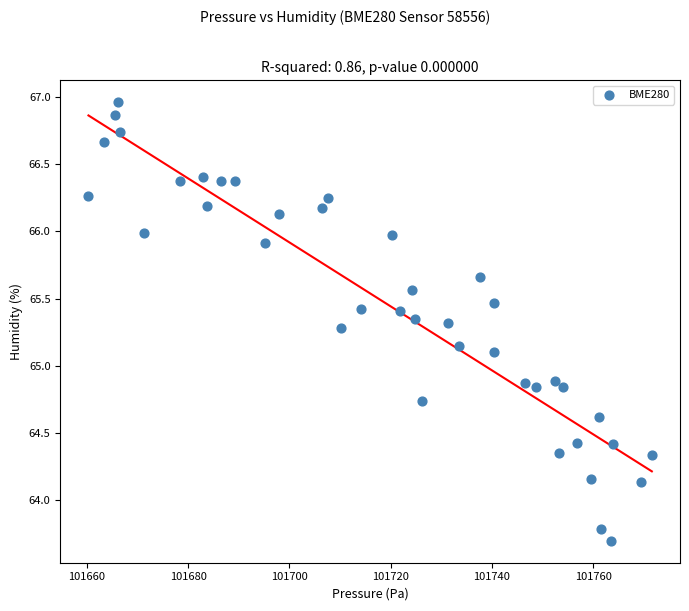

What is the range of X values (max minus min)?

111.2